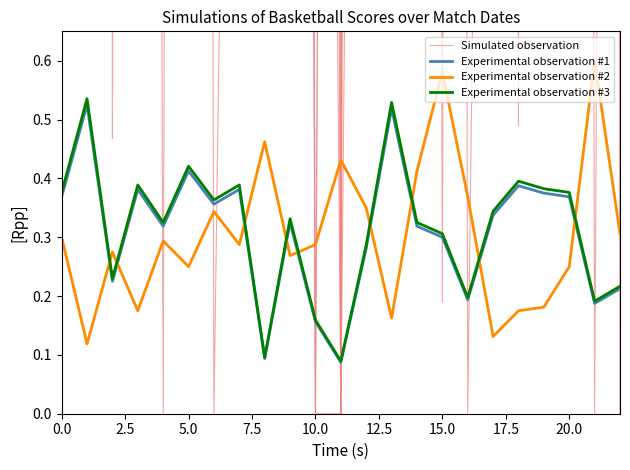

Reading left to right, what are all the values shown in this chart?

Simulated observation: 48.1	58.4	33.5	61.9	33.6	44.4	59.7	52.8	5.1	43.7	12.3	4.4	35.1	36.4	15.8	27.6	10.0	42.4	33.4	25.9	59.8	18.7	25.1
Experimental observation #1: 0.4	0.5	0.2	0.4	0.3	0.4	0.4	0.4	0.1	0.3	0.2	0.1	0.3	0.5	0.3	0.3	0.2	0.3	0.4	0.4	0.4	0.2	0.2
Experimental observation #2: 0.3	0.1	0.3	0.2	0.3	0.2	0.3	0.3	0.5	0.3	0.3	0.4	0.4	0.2	0.4	0.6	0.4	0.1	0.2	0.2	0.2	0.6	0.3
Experimental observation #3: 0.4	0.5	0.2	0.4	0.3	0.4	0.4	0.4	0.1	0.3	0.2	0.1	0.3	0.5	0.3	0.3	0.2	0.3	0.4	0.4	0.4	0.2	0.2